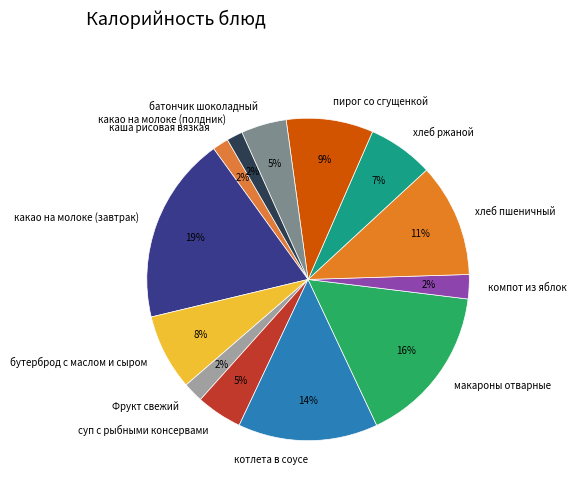

To the nearest percent, what portion does каша рисовая вязкая represent?

2%